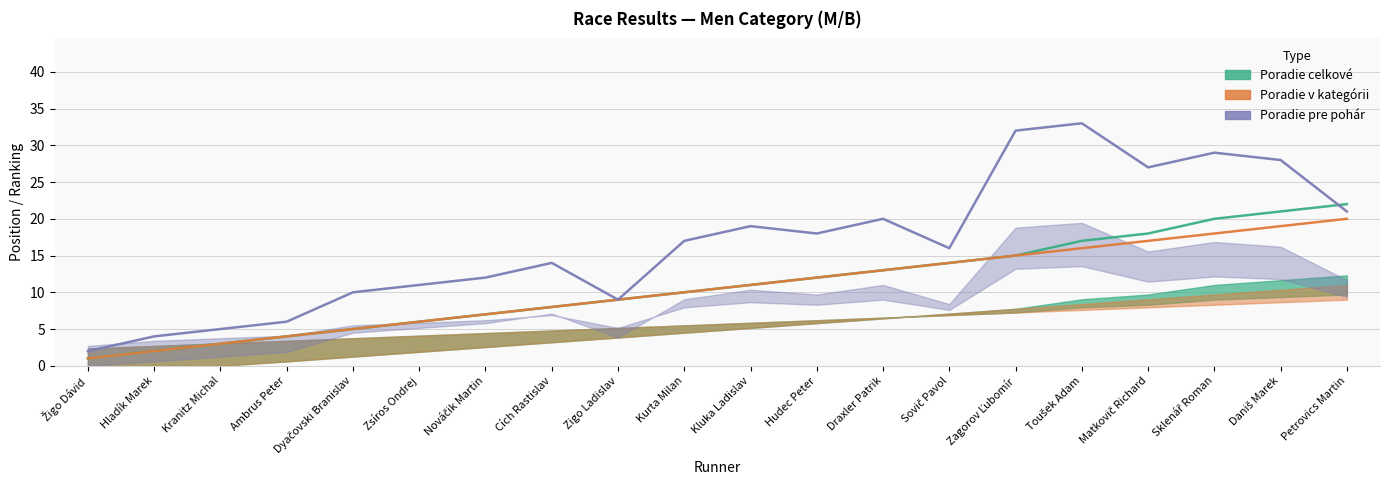

True or false: Poradie pre pohár and Poradie v kategórii intersect in this chart.

False